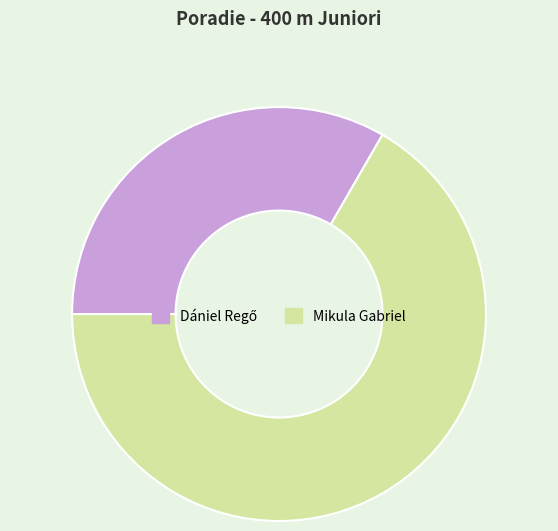

Which category accounts for the majority?

Mikula Gabriel